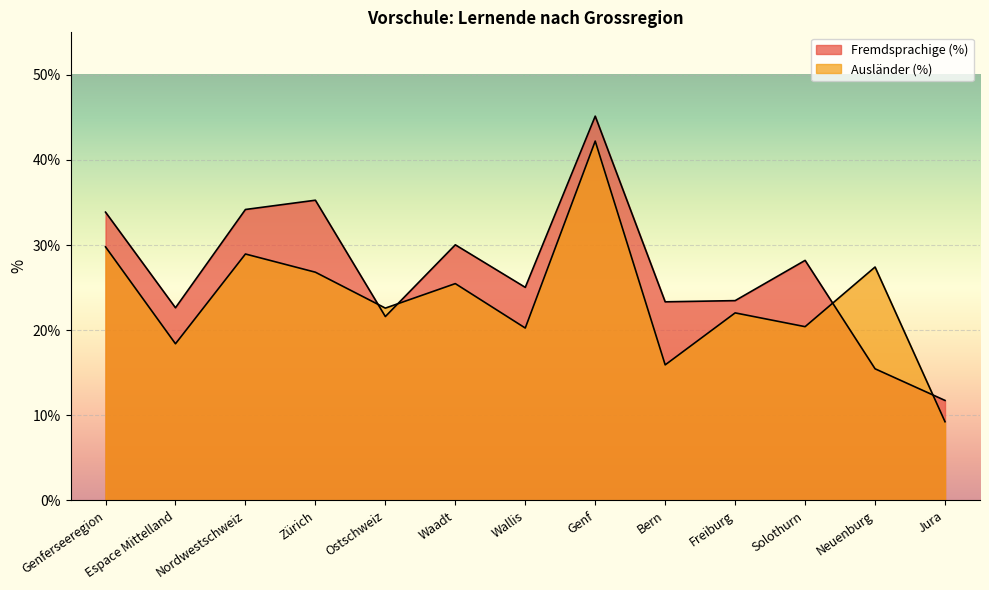

What is the approximate value of Ausländer (%) at Espace Mittelland?

18.4